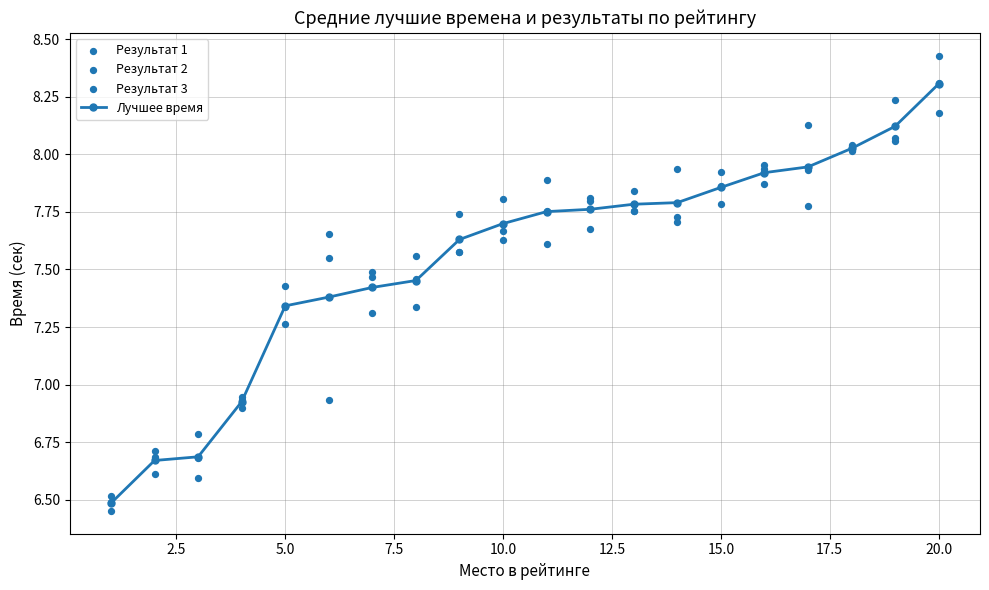

What are all the series names shown in the legend?

Лучшее время, Результат 1, Результат 2, Результат 3